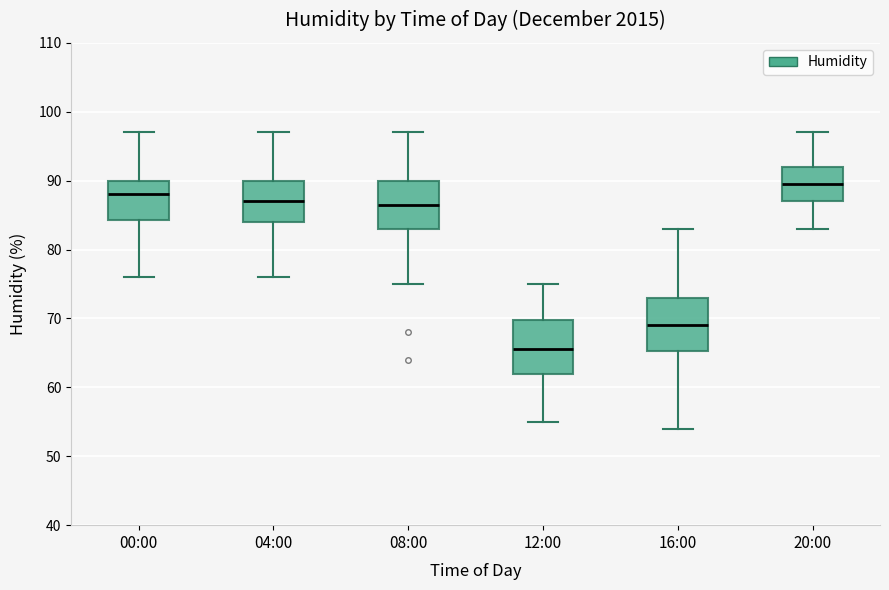

Where does the upper whisker of the box for 20:00 end on the y-axis? The values are not printed on the chart, so give them approximately, as read against the axis.

97